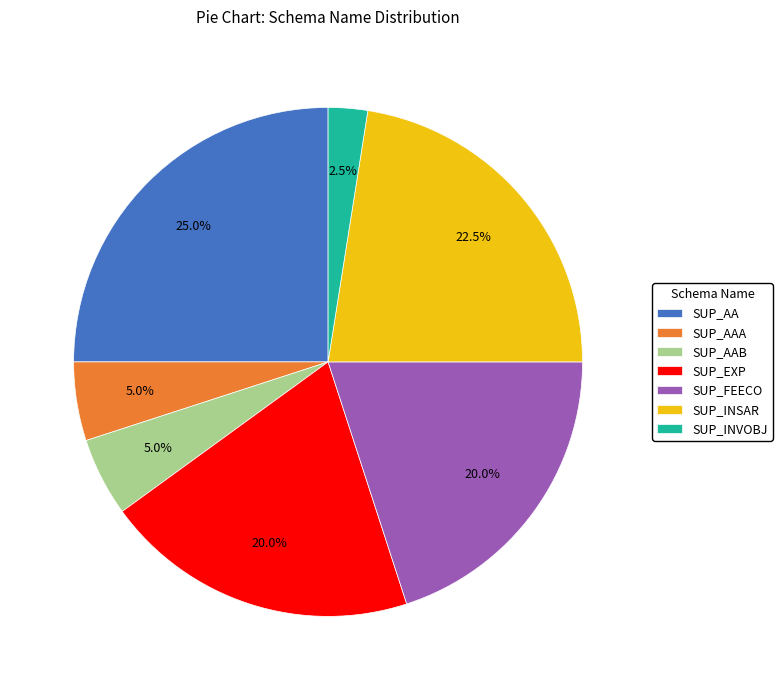

To the nearest percent, what is the average slice percentage?

14%